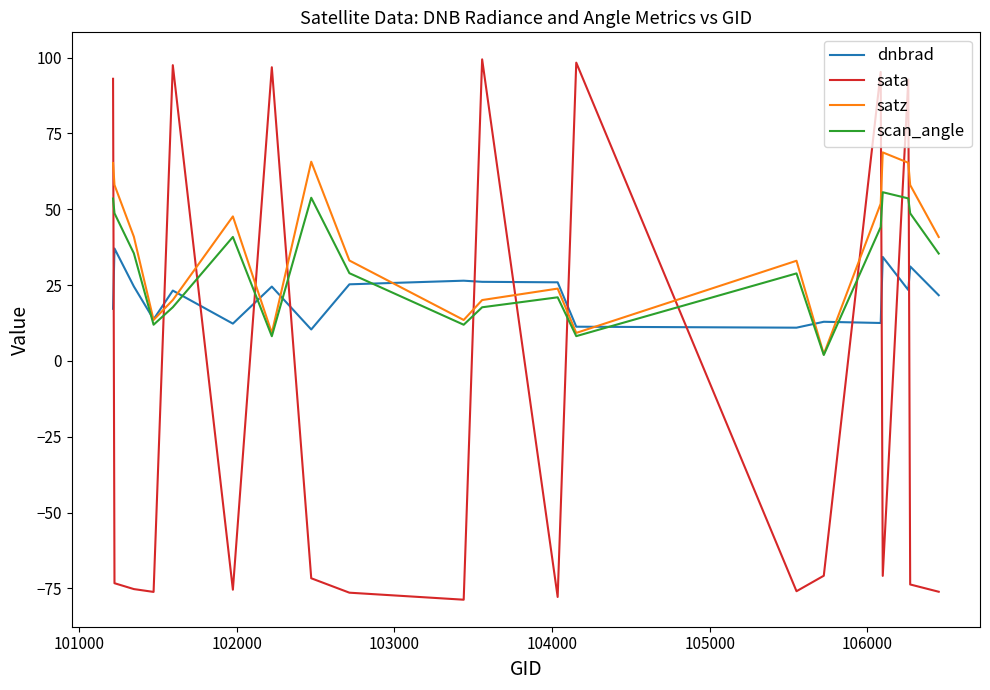

Rank the series by their maximum value, from highest to lowest.

sata, satz, scan_angle, dnbrad